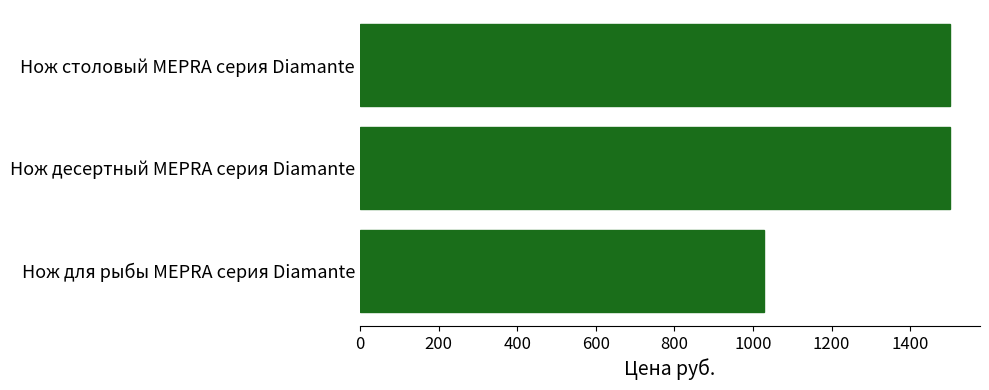

At which label is the value closest to 1264?

Нож десертный MEPRA серия Diamante